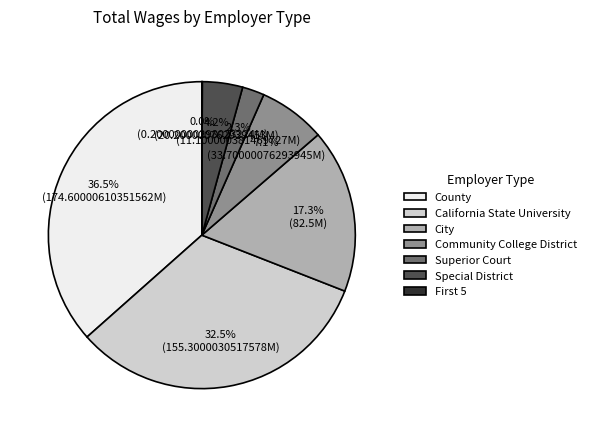

To the nearest percent, what is the average slice percentage?

14%